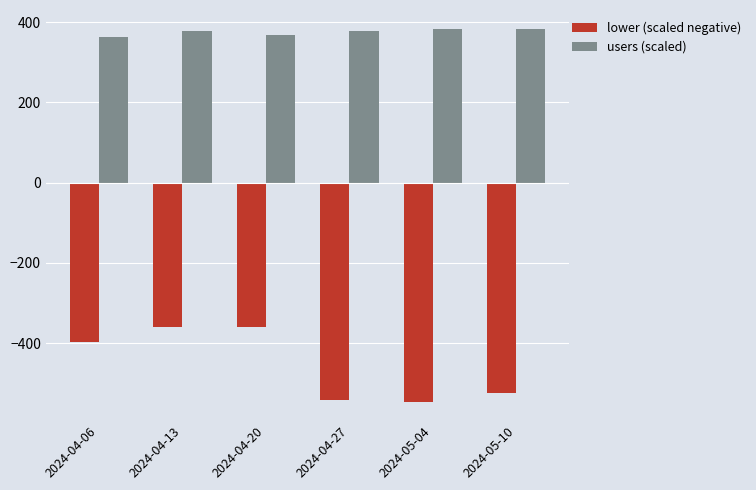

What is the lowest value of the users (scaled) series?

361.6